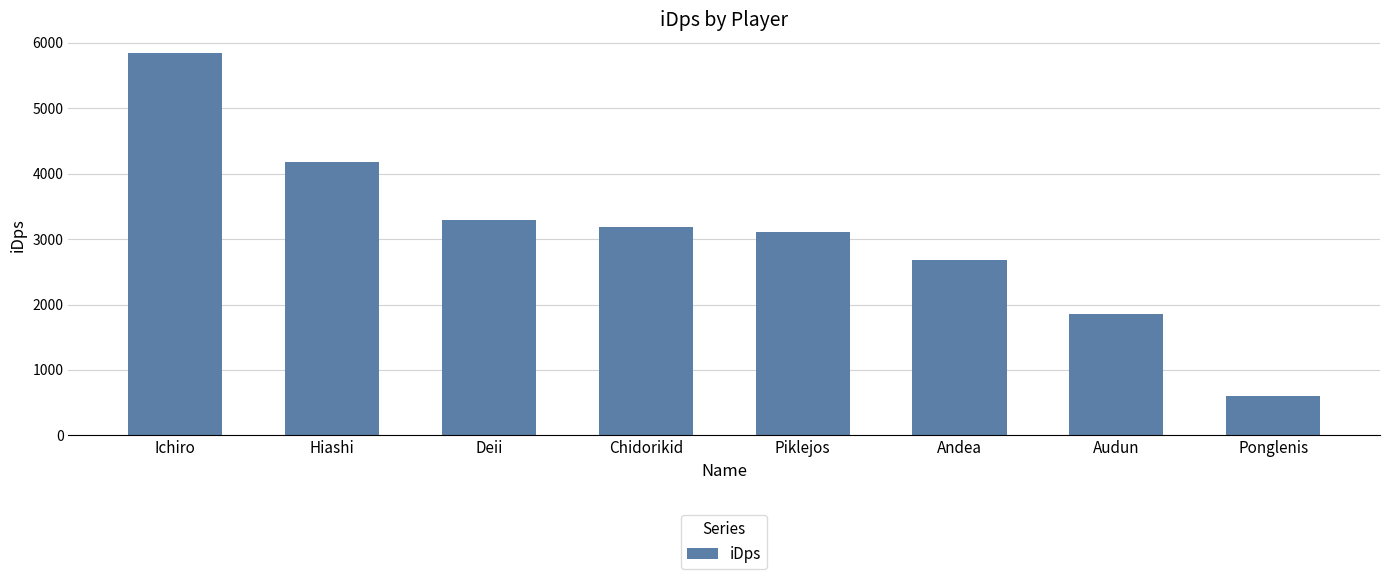

Reading right to left, what are all the values shown in this chart?

593.7	1854.1	2677.4	3103.8	3181.6	3293.3	4172.9	5839.4